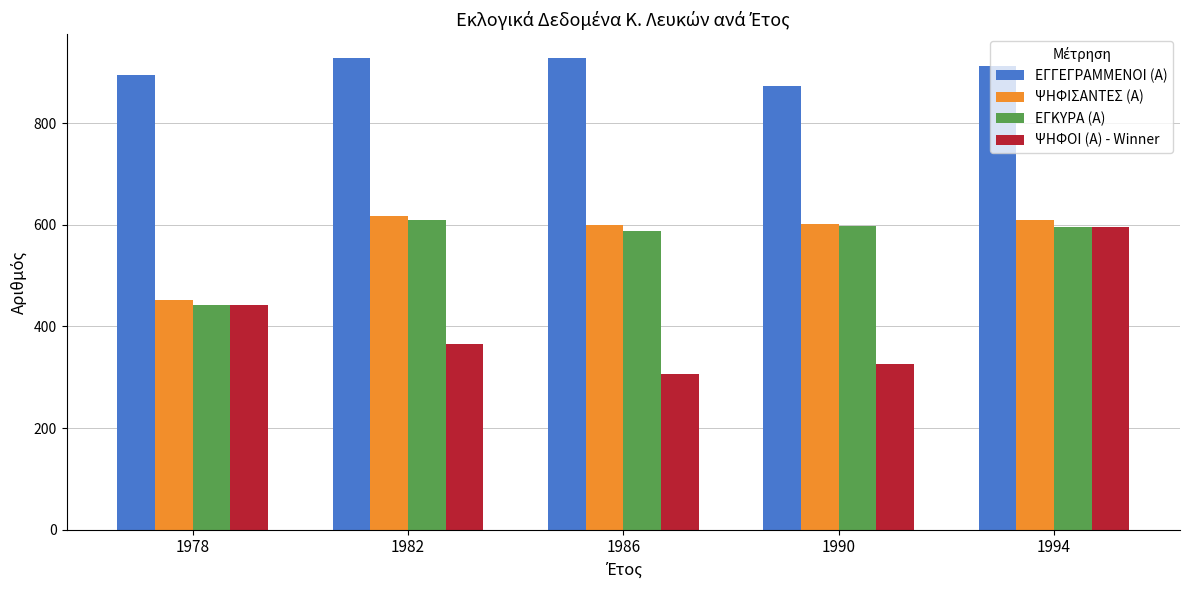

What is the difference between the maximum and minimum values in the ΨΗΦΟΙ (Α) - Winner series?

289